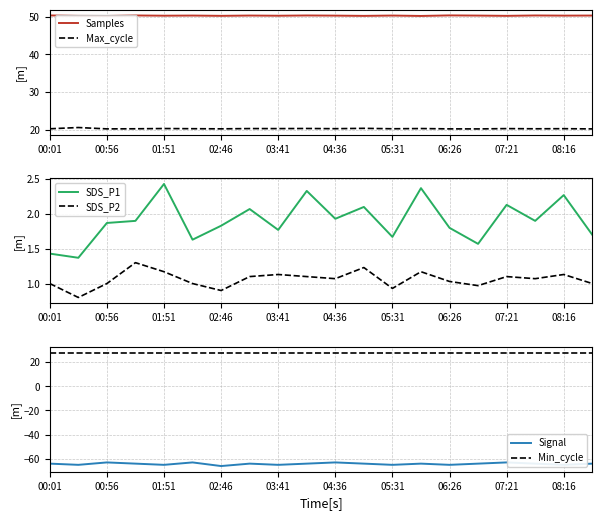

Is it true that Max_cycle equals 20.3 at 03:41?

True